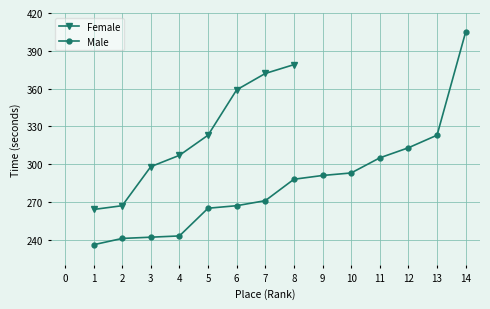

What is the value of the 8th point from the left?

379